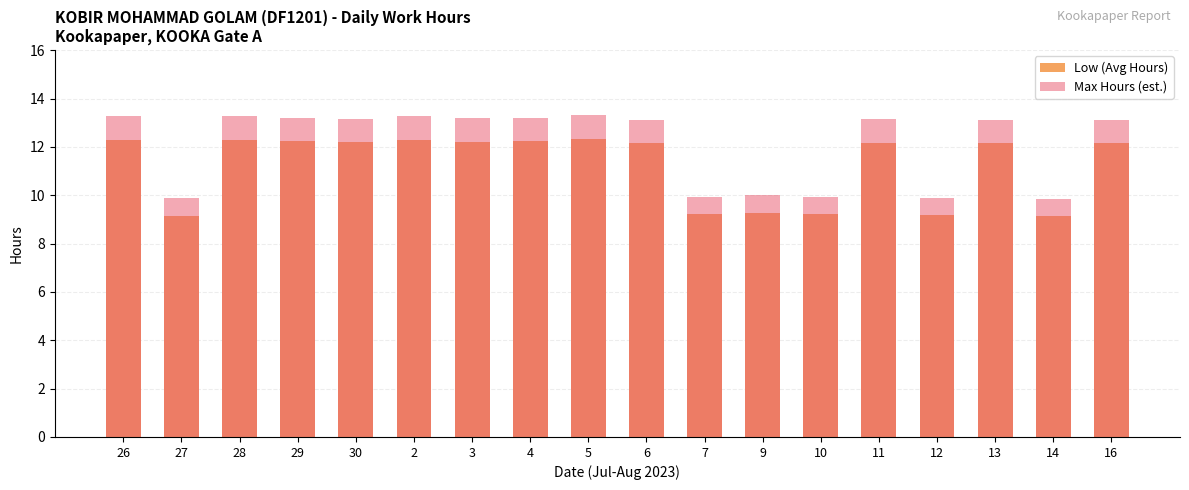

Reading left to right, transcribe all the data shown in this chart.

Low (Avg Hours): 26=12.3	27=9.1	28=12.3	29=12.2	30=12.2	2=12.3	3=12.2	4=12.2	5=12.3	6=12.1	7=9.2	9=9.2	10=9.2	11=12.2	12=9.2	13=12.2	14=9.1	16=12.2
Max Hours (est.): 26=13.3	27=9.9	28=13.3	29=13.2	30=13.2	2=13.3	3=13.2	4=13.2	5=13.3	6=13.1	7=9.9	9=10.0	10=9.9	11=13.1	12=9.9	13=13.1	14=9.8	16=13.1